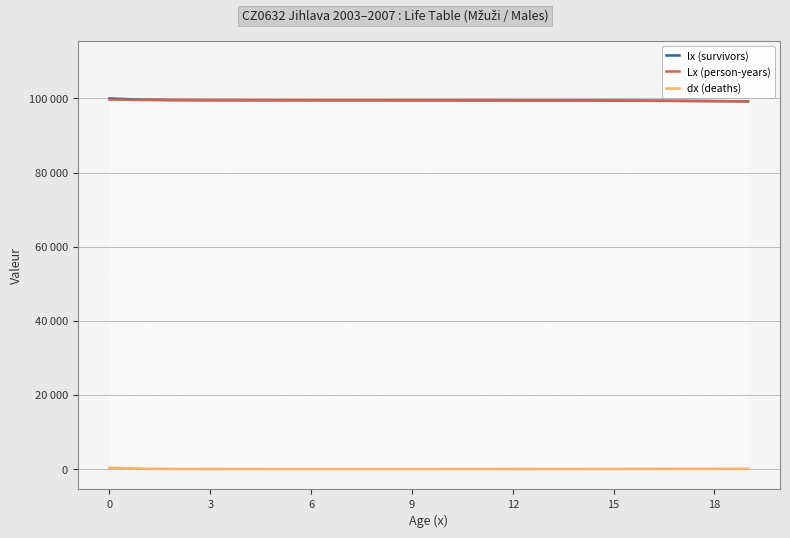

The value of Lx (person-years) at 9 is 99528.9. True or false?

True